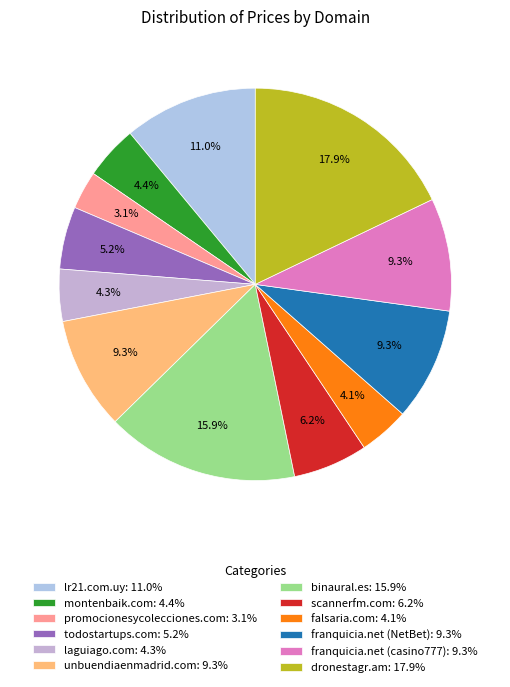

Between todostartups.com and montenbaik.com, which is larger?

todostartups.com